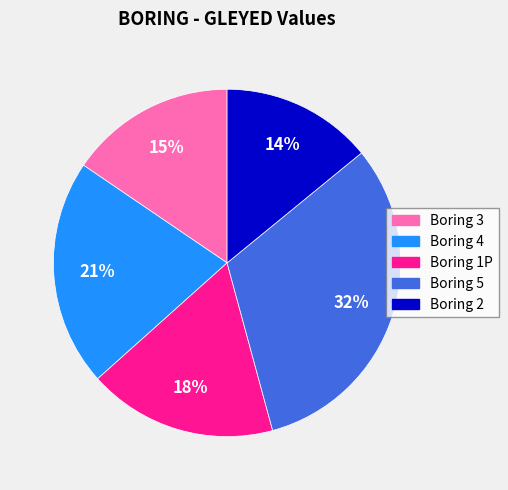

Does any single category account for the majority?

No